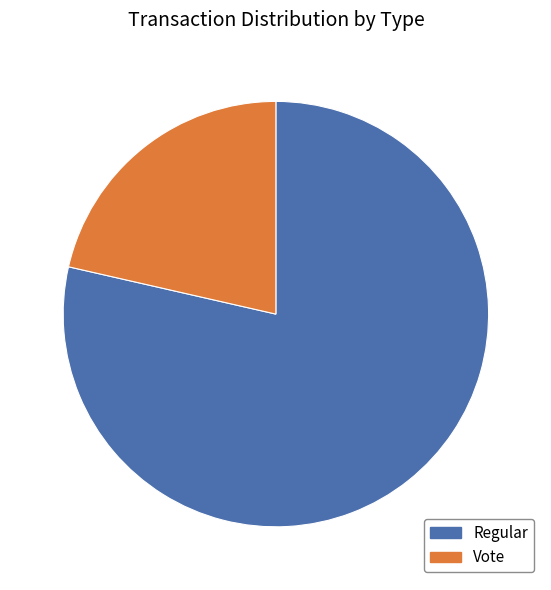

Is it true that Vote is 21% of the pie?

True